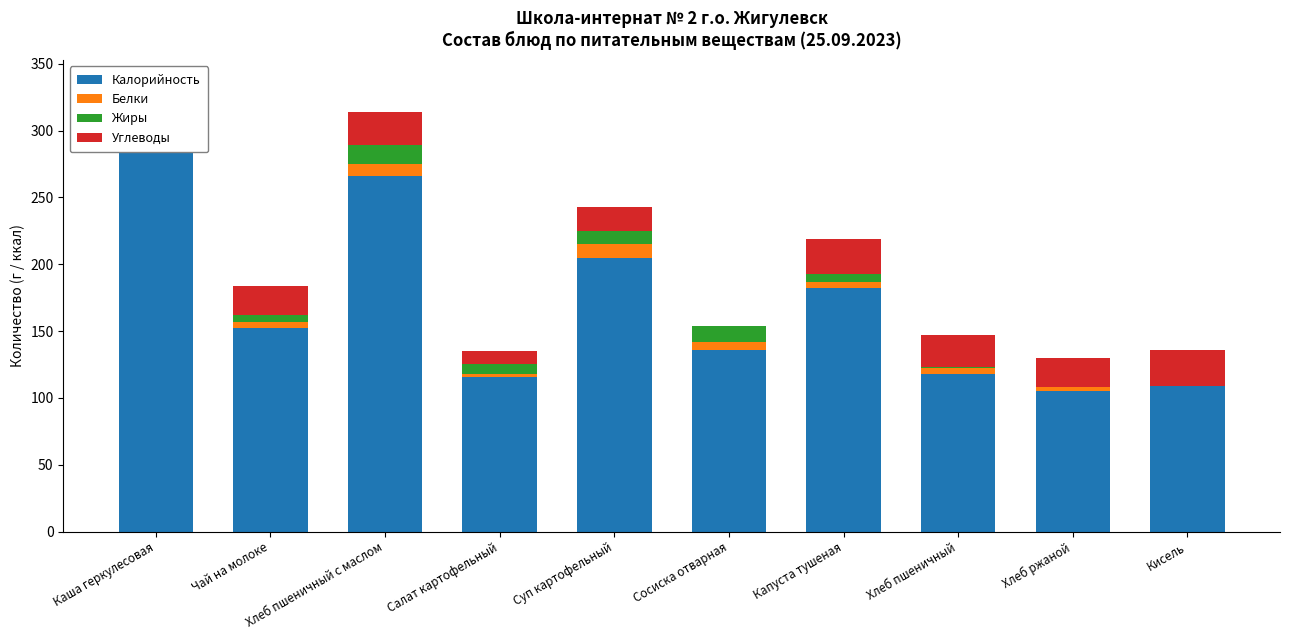

What is the label of the 10th bar from the right?

Каша геркулесовая